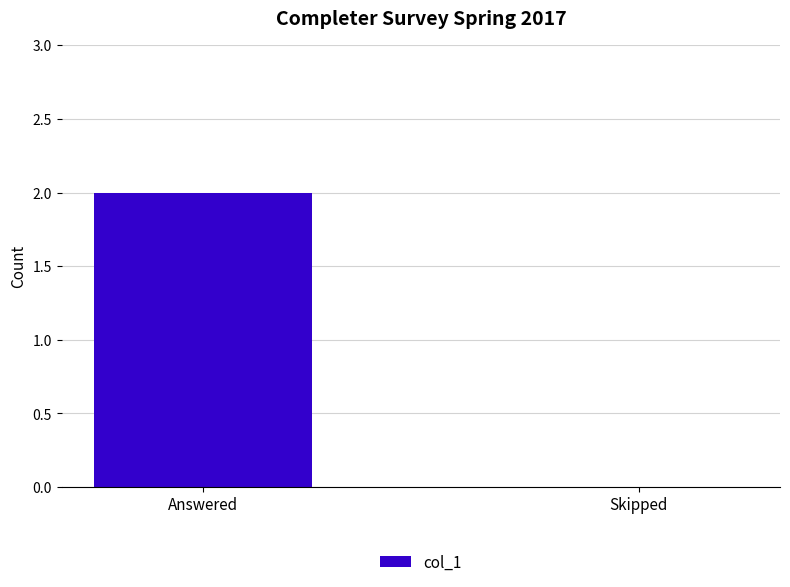

Between Skipped and Answered, which is larger?

Answered